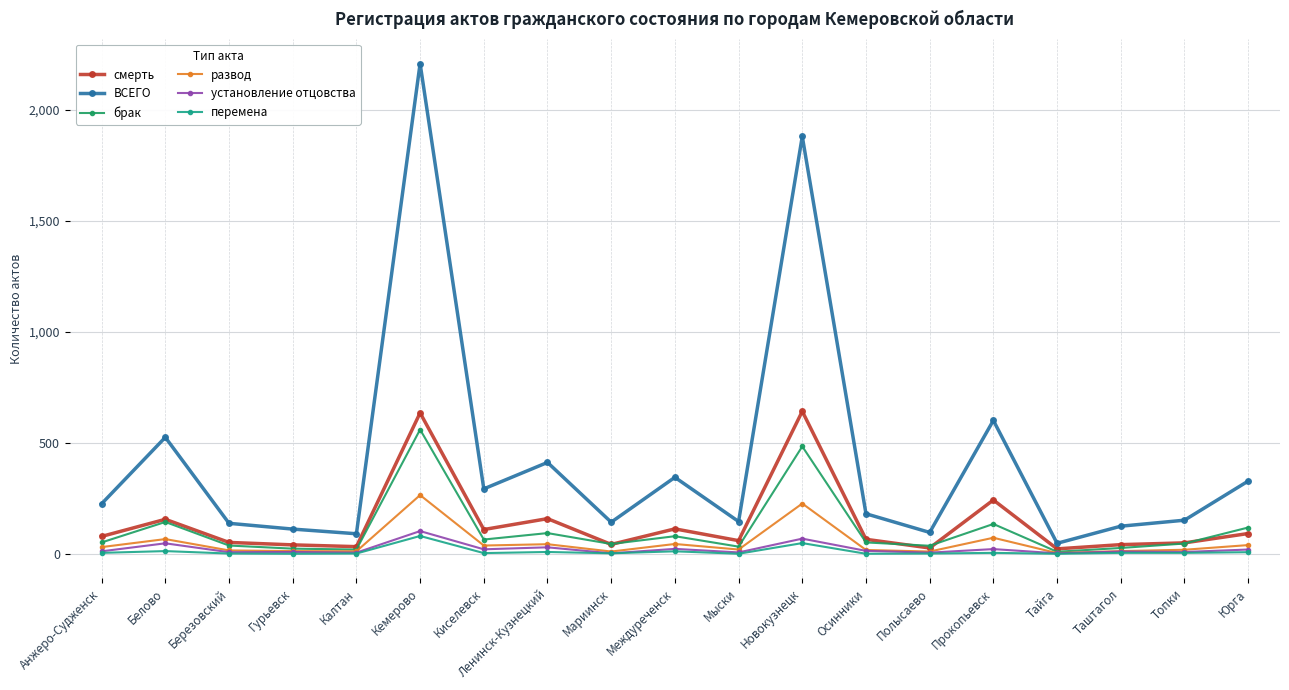

The value of брак at Юрга is 119. True or false?

True